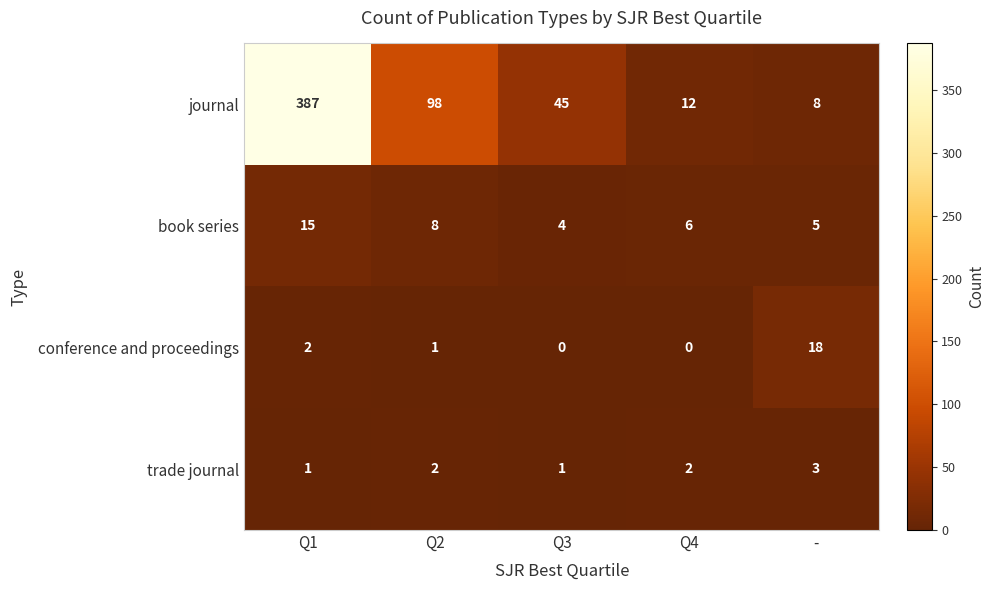

What is the lowest value of the journal series?

8